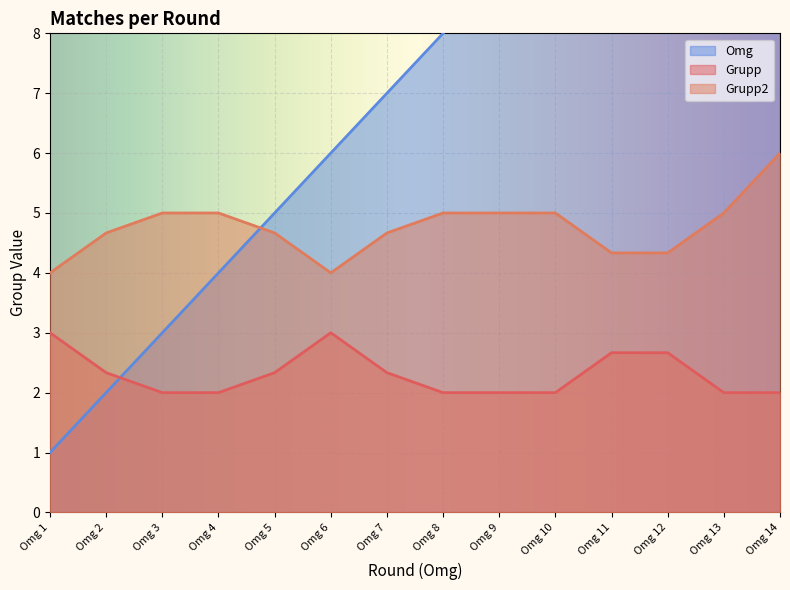

True or false: Grupp and Grupp2 intersect in this chart.

False